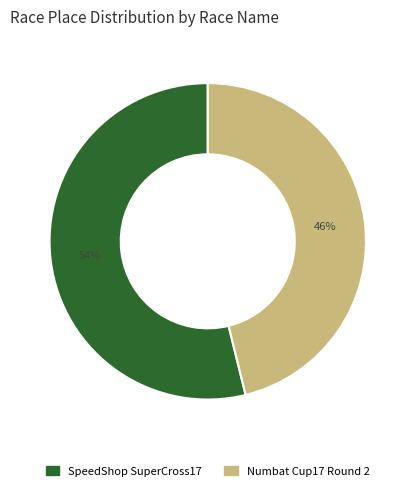

True or false: SpeedShop SuperCross17 accounts for 54% of the total.

True